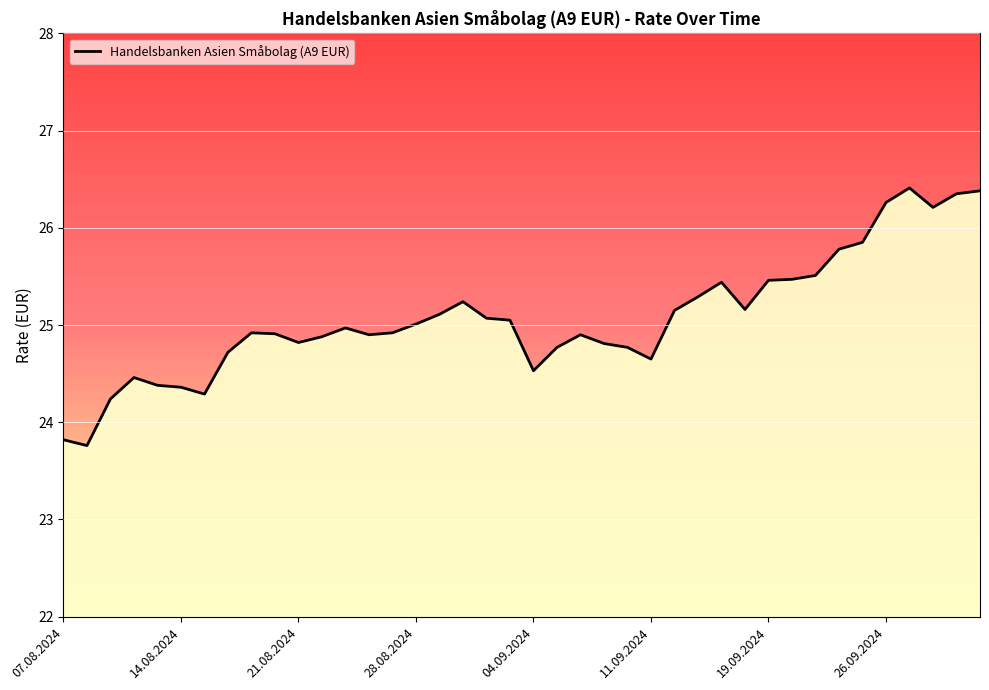

What is the maximum value shown in the chart?

26.4